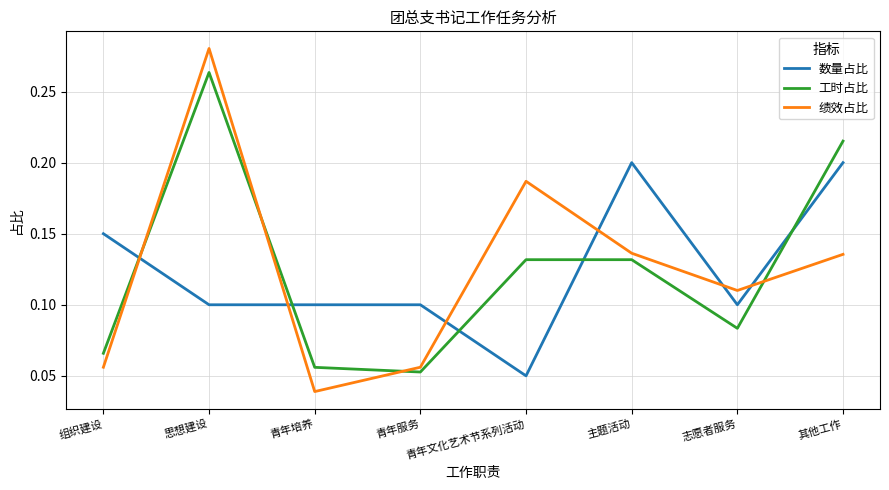

What is the sum of all 数量占比 values?

1.0